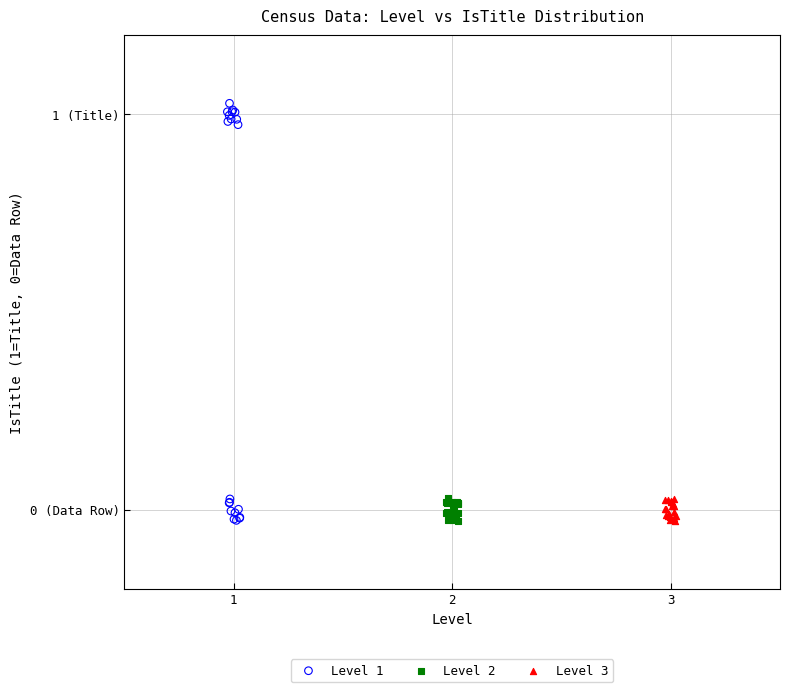

Which series contains the highest Y value?

Level 1